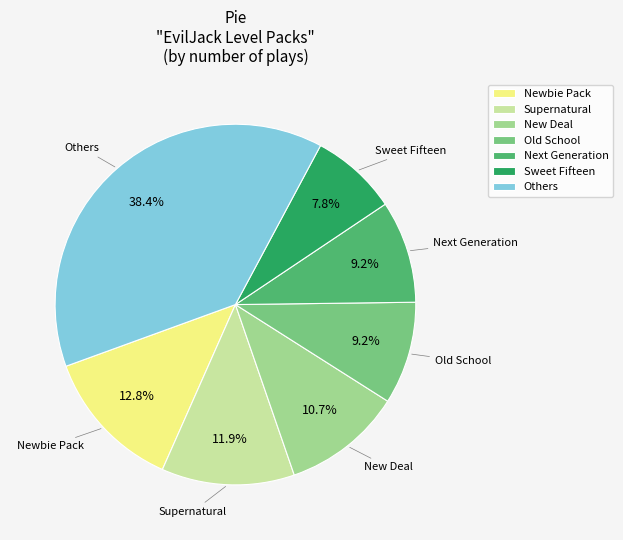

Is there any slice that represents more than half of the pie?

No